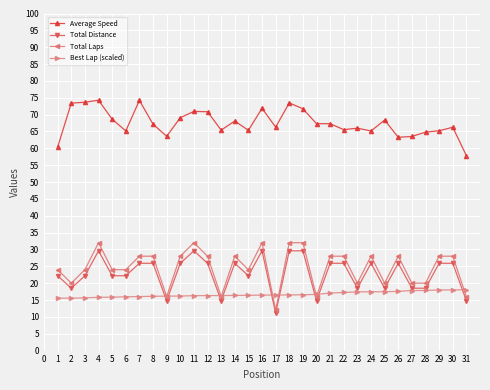

What is the sum of all Total Laps values?

764.0